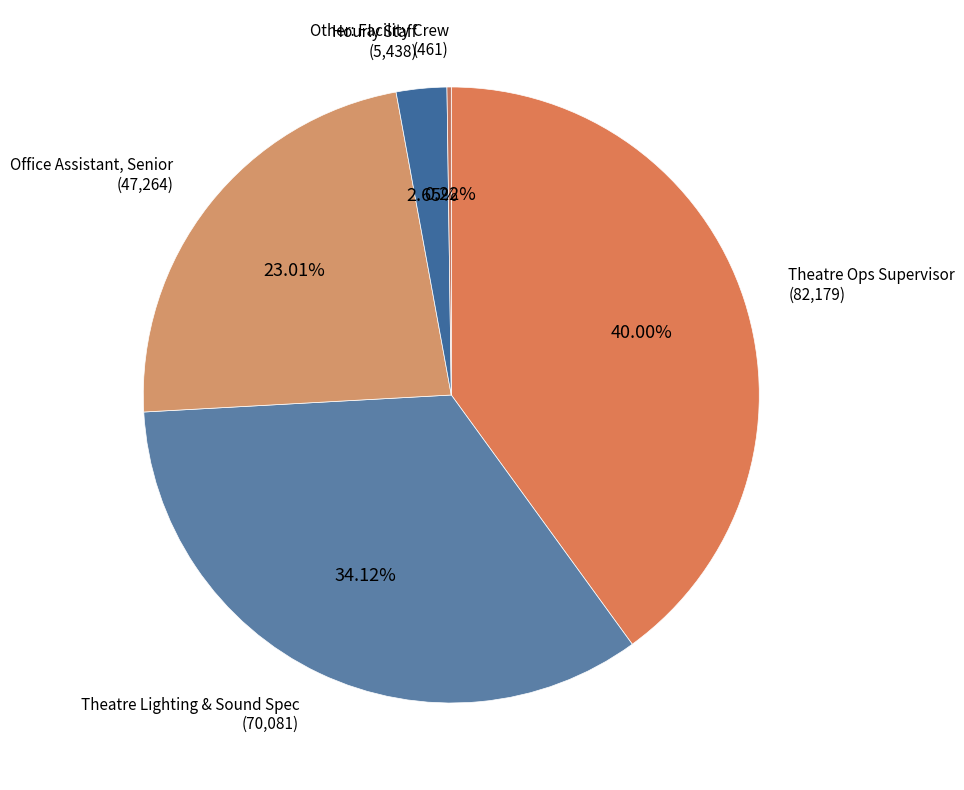

Rank the categories by value from lowest to highest.

Other: Facility Crew, Hourly Staff, Office Assistant, Senior, Theatre Lighting & Sound Spec, Theatre Ops Supervisor